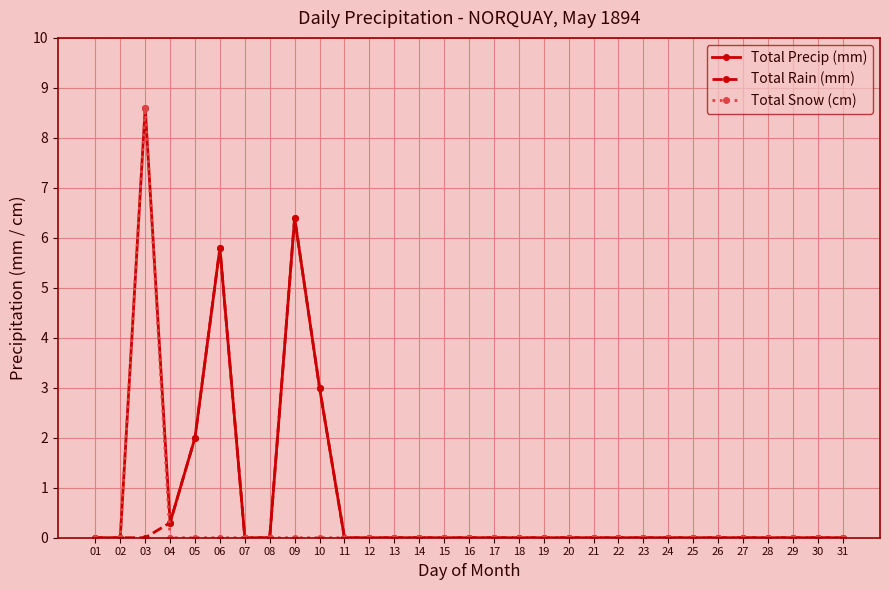

At which category does Total Snow (cm) reach its first local peak?

03